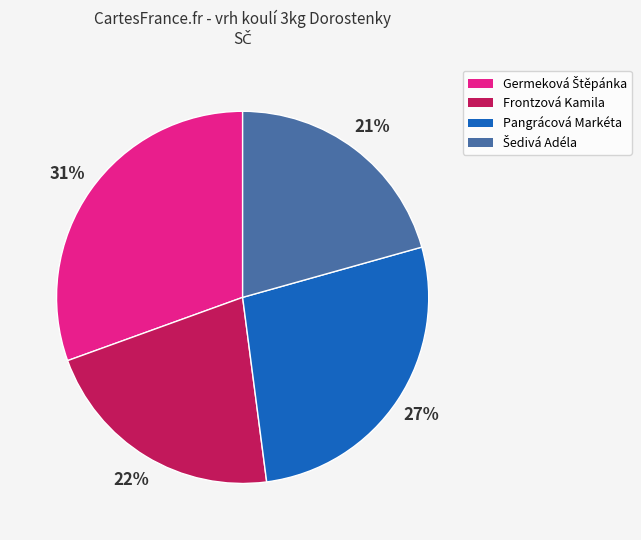

To the nearest percent, what is the average slice percentage?

25%